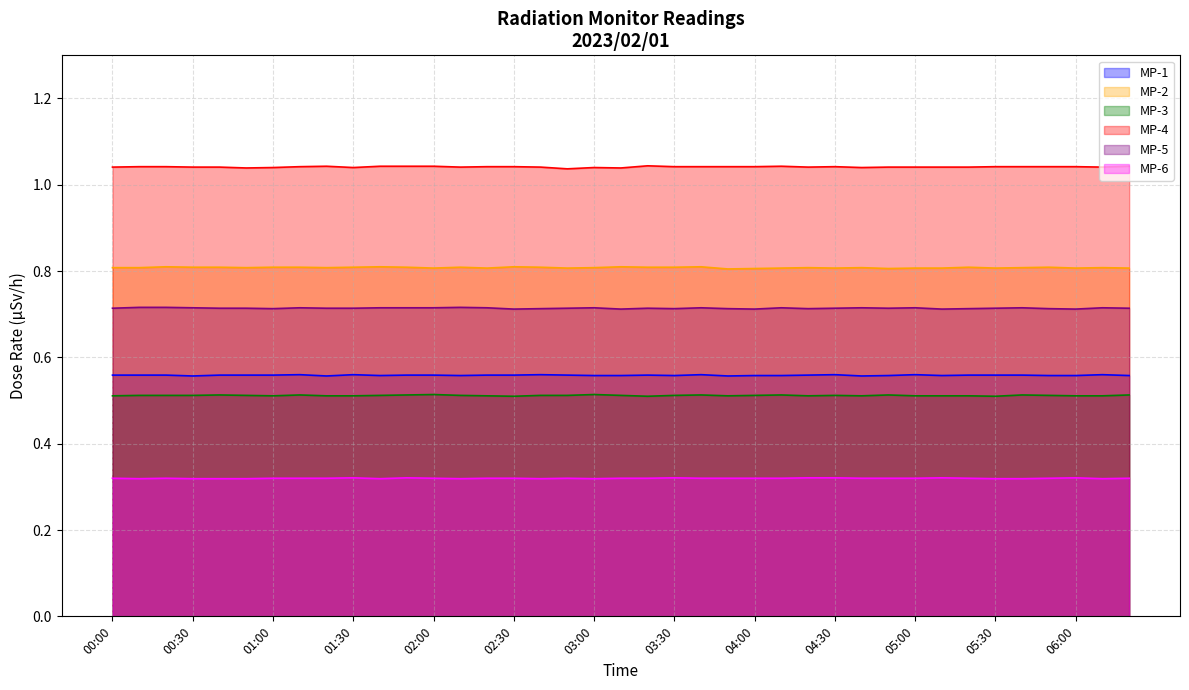

How many interior local valleys does the MP-5 series have?

9